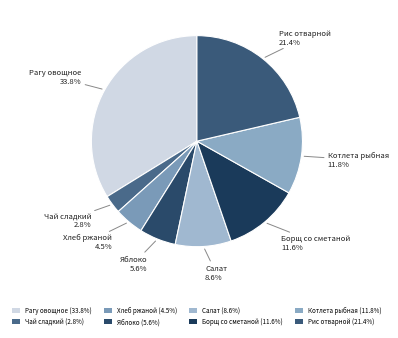

Which category has the smallest portion of the pie?

Чай сладкий